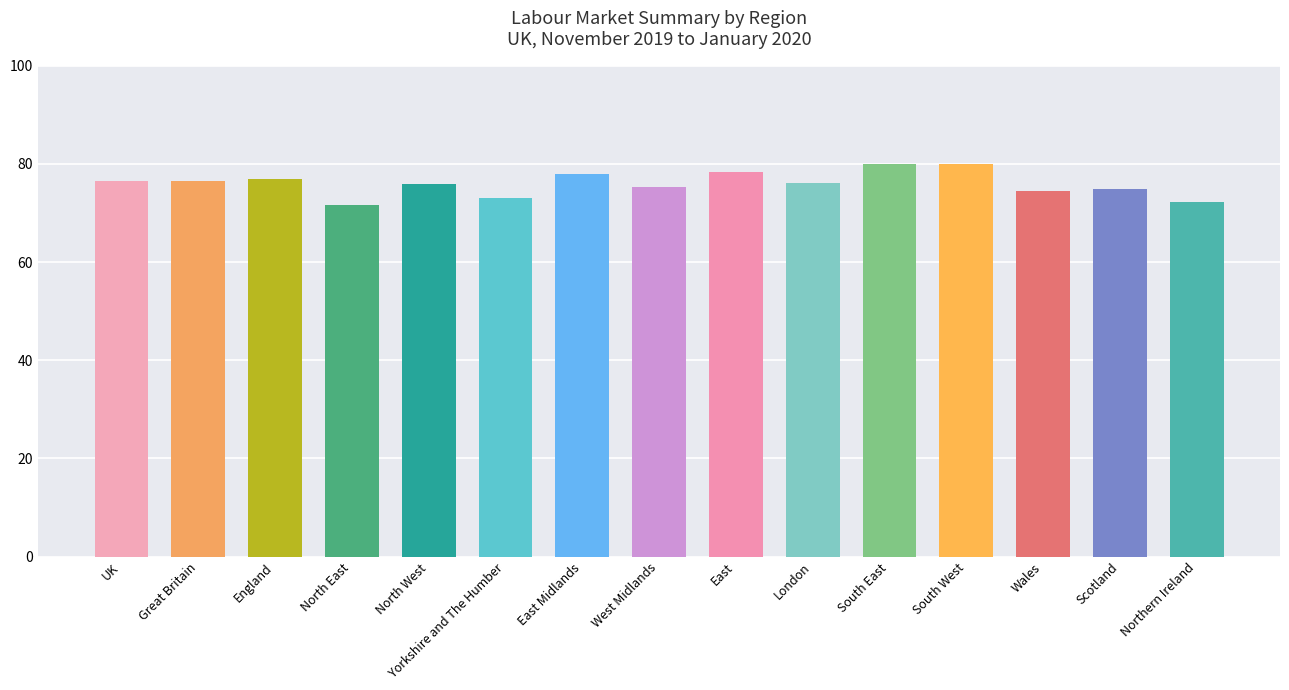

Is it true that the value at North West is 75.8?

True